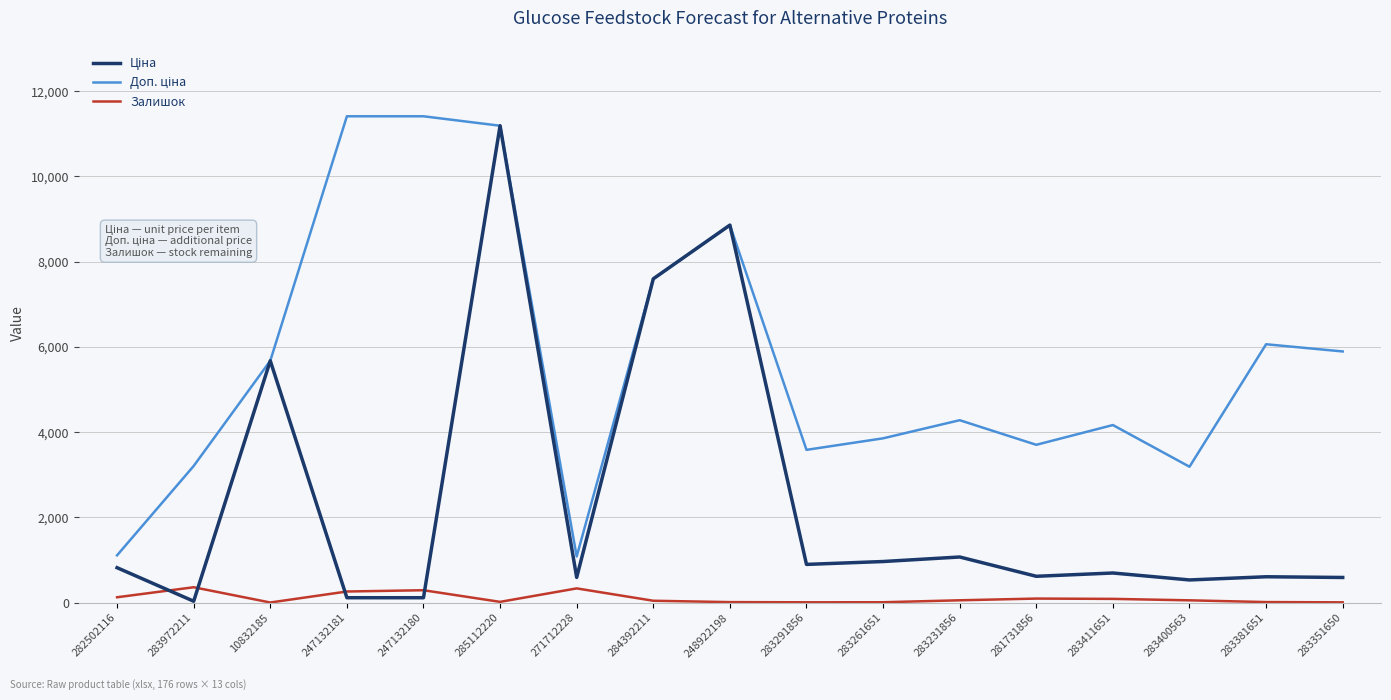

What is the maximum value shown in the chart?

11410.0